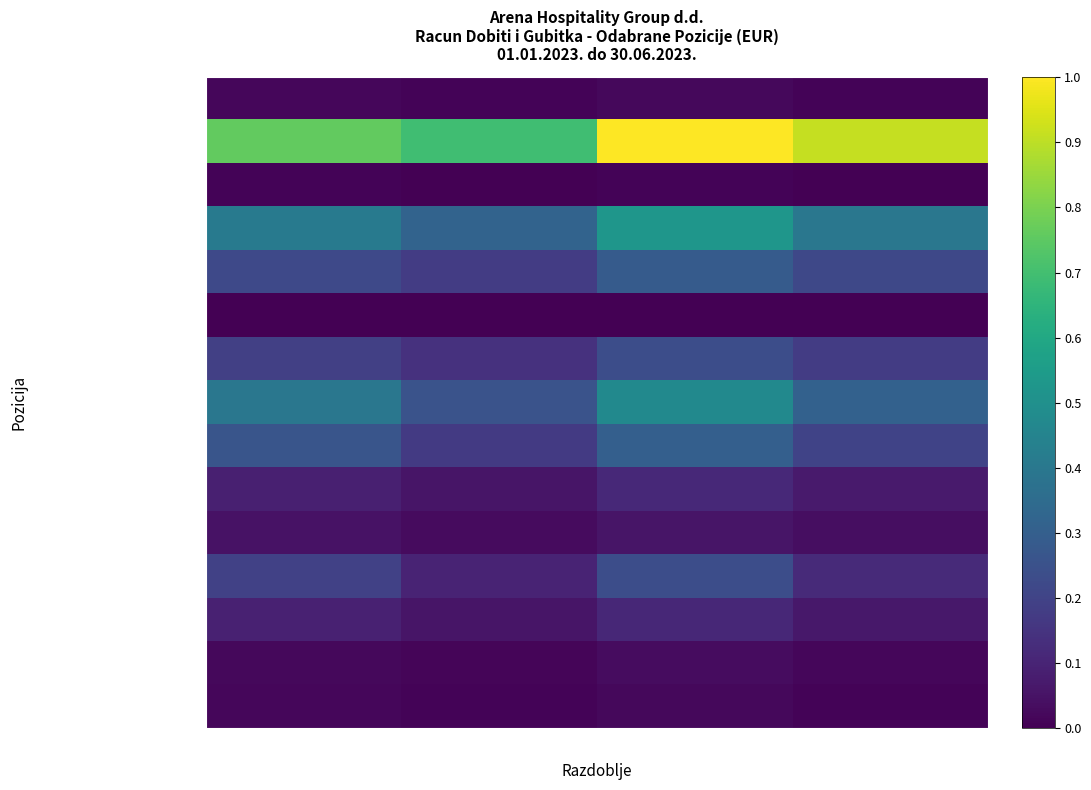

Reading left to right, list all the values displayed in this chart.

Prihodi od prodaje s poduzetnici: Prev Kumulativ=0.0	Prev Tromjesecje=0.0	Curr Kumulativ=0.0	Curr Tromjesecje=0.0
Prihodi od prodaje (izvan grupe): Prev Kumulativ=0.8	Prev Tromjesecje=0.7	Curr Kumulativ=1.0	Curr Tromjesecje=0.9
Ostali poslovni prihodi (izvan g.): Prev Kumulativ=0.0	Prev Tromjesecje=0.0	Curr Kumulativ=0.0	Curr Tromjesecje=0.0
Materijalni troskovi: Prev Kumulativ=0.4	Prev Tromjesecje=0.3	Curr Kumulativ=0.5	Curr Tromjesecje=0.4
Troskovi sirovina i materijala: Prev Kumulativ=0.2	Prev Tromjesecje=0.2	Curr Kumulativ=0.3	Curr Tromjesecje=0.2
Troskovi prodane robe: Prev Kumulativ=0.0	Prev Tromjesecje=0.0	Curr Kumulativ=0.0	Curr Tromjesecje=0.0
Ostali vanjski troskovi: Prev Kumulativ=0.2	Prev Tromjesecje=0.1	Curr Kumulativ=0.2	Curr Tromjesecje=0.2
Troskovi osoblja: Prev Kumulativ=0.4	Prev Tromjesecje=0.3	Curr Kumulativ=0.5	Curr Tromjesecje=0.3
Neto place i nadnice: Prev Kumulativ=0.3	Prev Tromjesecje=0.2	Curr Kumulativ=0.3	Curr Tromjesecje=0.2
Troskovi poreza i doprinosa: Prev Kumulativ=0.1	Prev Tromjesecje=0.1	Curr Kumulativ=0.1	Curr Tromjesecje=0.1
Doprinosi na place: Prev Kumulativ=0.0	Prev Tromjesecje=0.0	Curr Kumulativ=0.1	Curr Tromjesecje=0.0
Amortizacija: Prev Kumulativ=0.2	Prev Tromjesecje=0.1	Curr Kumulativ=0.2	Curr Tromjesecje=0.1
Ostali poslovni rashodi: Prev Kumulativ=0.1	Prev Tromjesecje=0.1	Curr Kumulativ=0.1	Curr Tromjesecje=0.1
Financijski prihodi: Prev Kumulativ=0.0	Prev Tromjesecje=0.0	Curr Kumulativ=0.0	Curr Tromjesecje=0.0
Ostali prihodi s osnove kamata: Prev Kumulativ=0.0	Prev Tromjesecje=0.0	Curr Kumulativ=0.0	Curr Tromjesecje=0.0